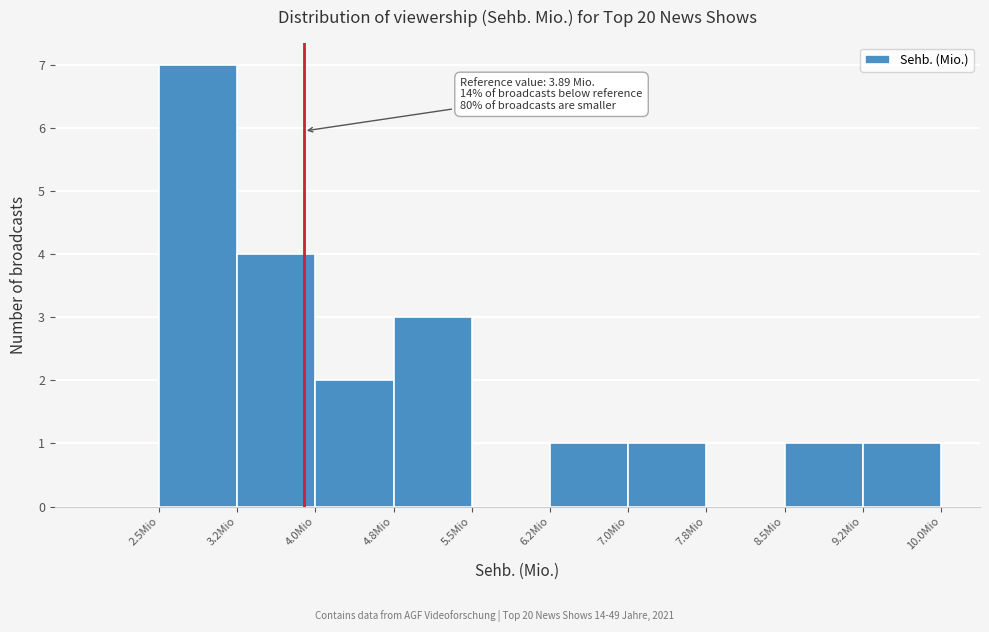

Which range on the x-axis has the tallest bar?

2.50 to 3.25